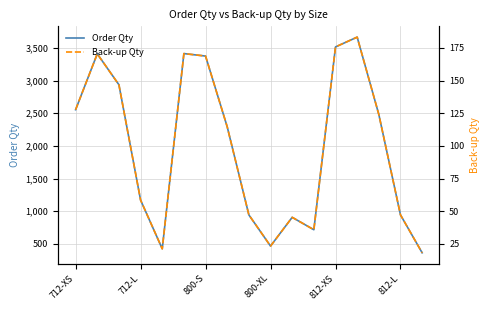

Which series has the widest spread of values?

Order Qty